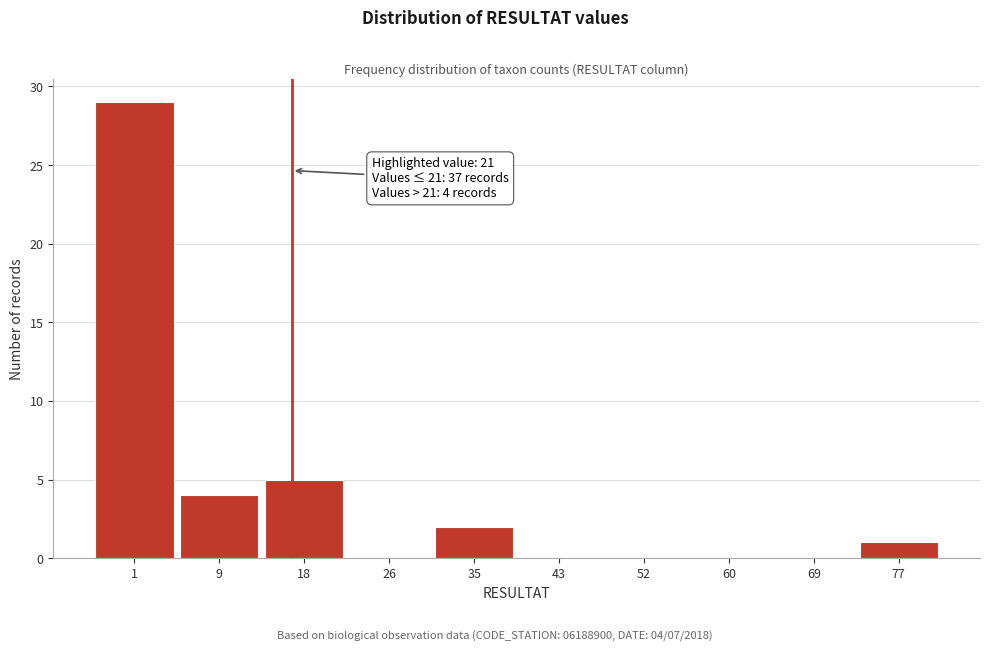

Reading left to right, list all the values displayed in this chart.

1=29	9=4	18=5	26=0	35=2	43=0	52=0	60=0	69=0	77=1